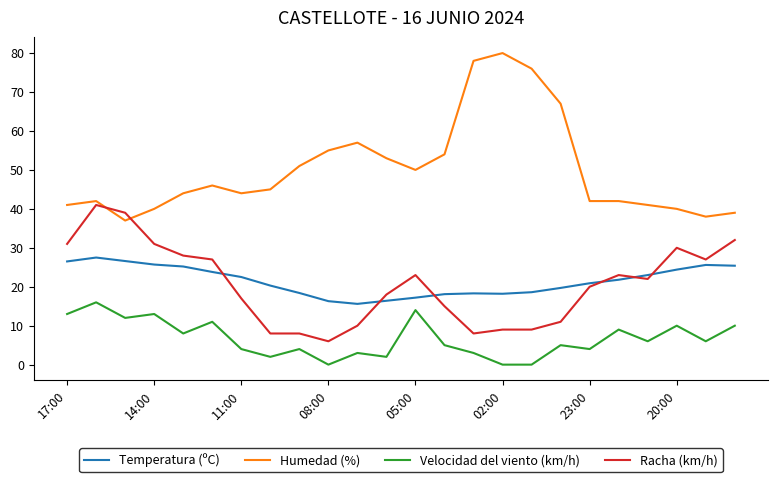

What is the difference between the maximum and minimum values in the Humedad (%) series?

43.0